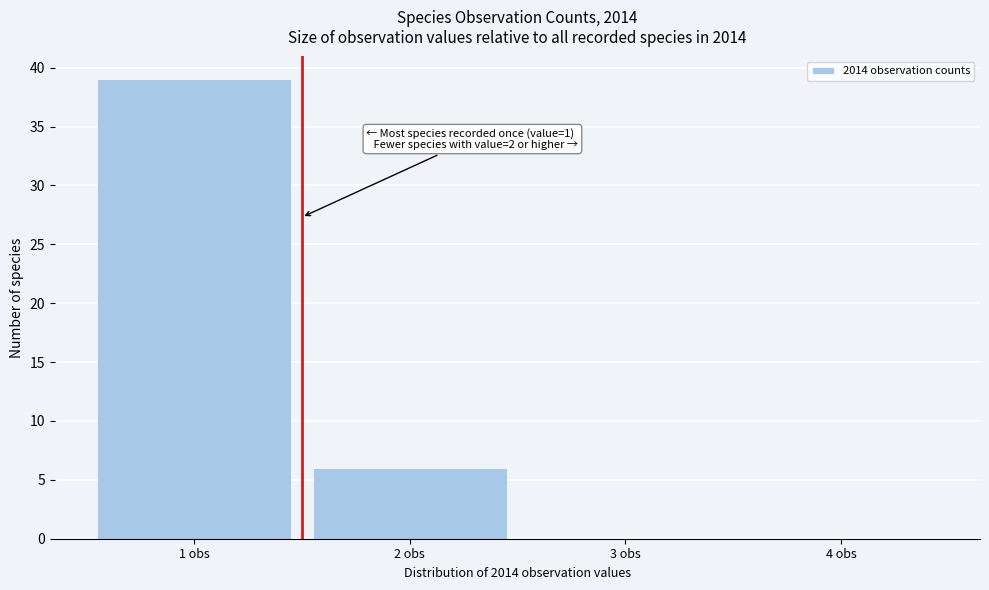

Over which range of the x-axis is the bar tallest?

0.5 to 1.5